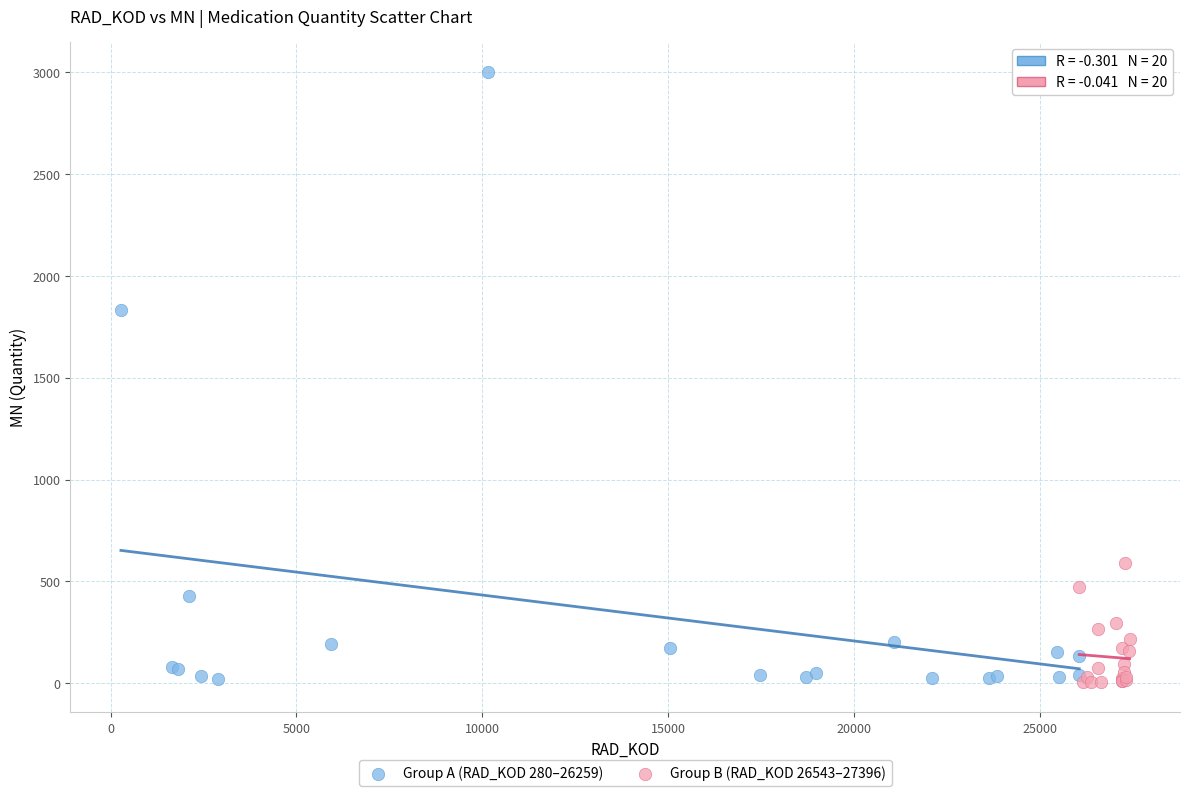

Which series contains the highest Y value?

Group A (RAD_KOD 280–26259)